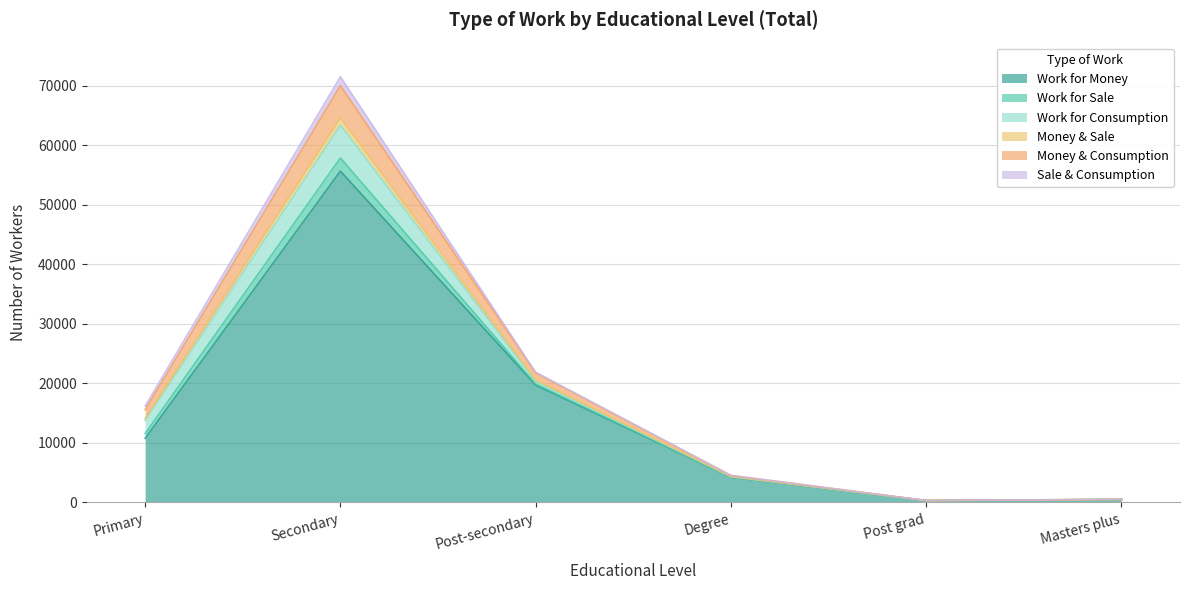

What is the spread (max minus min) of values at Masters plus?

32